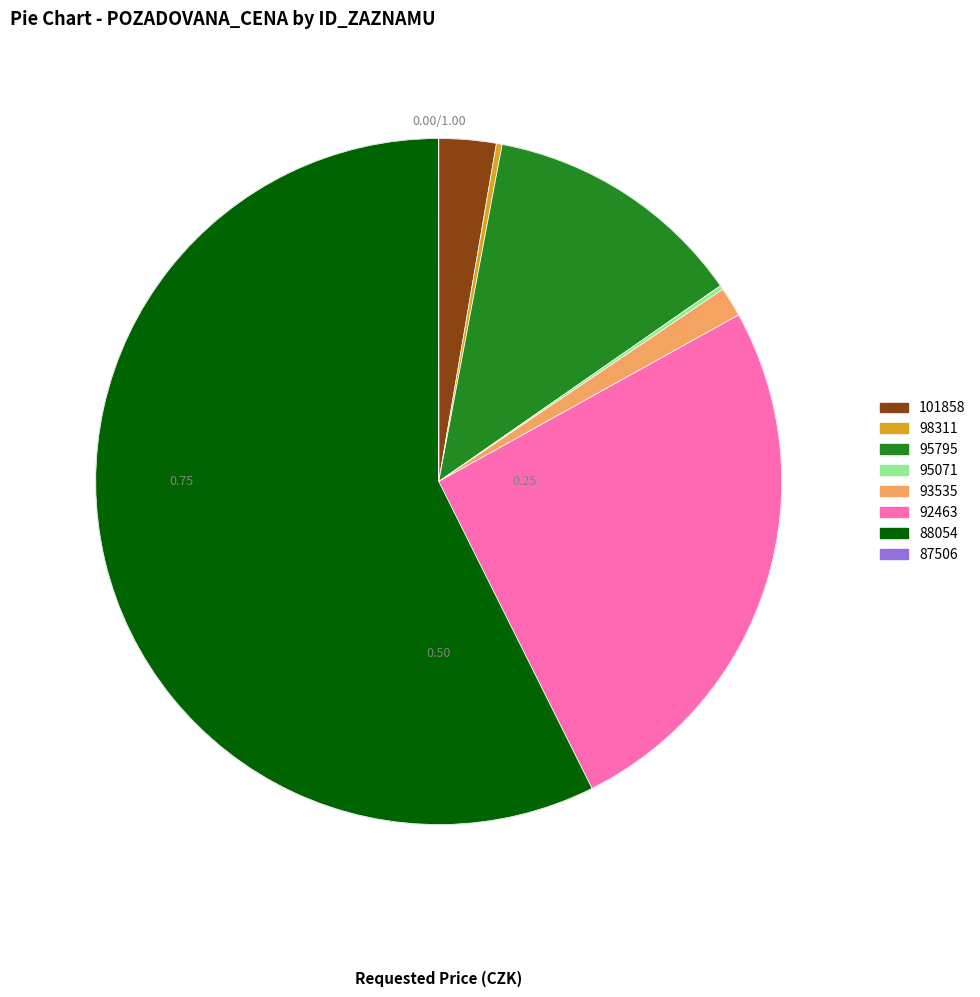

How many slices are in this pie chart?

8